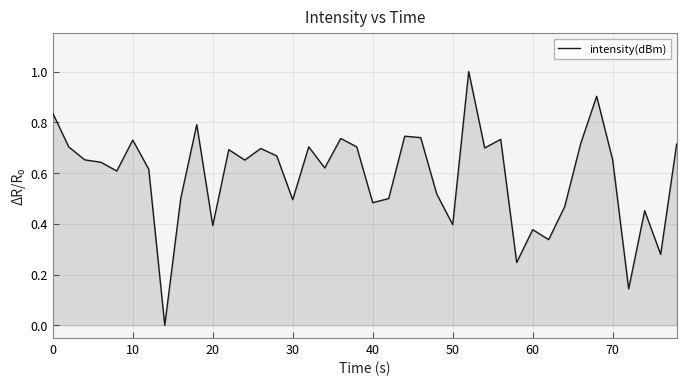

What is the maximum value shown in the chart?

1.0